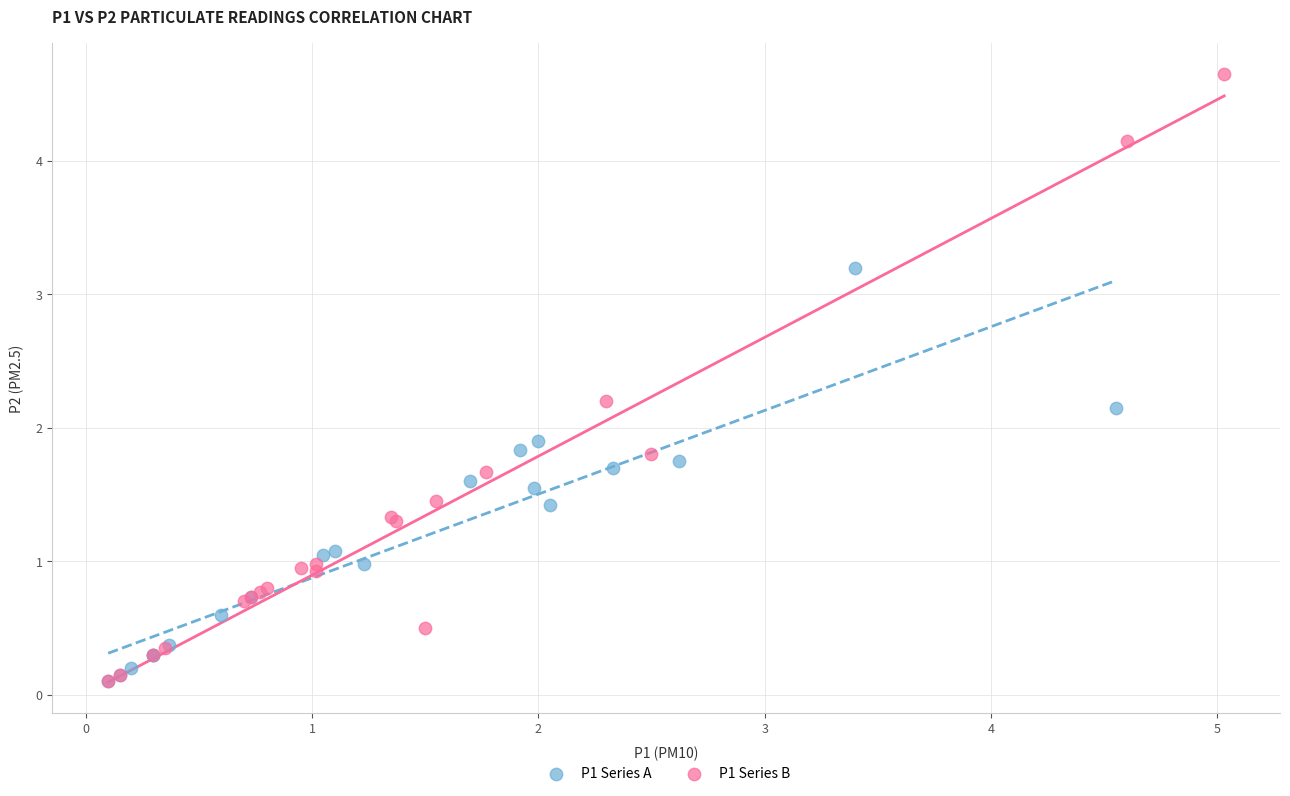

Which series reaches the maximum Y coordinate?

P1 Series B